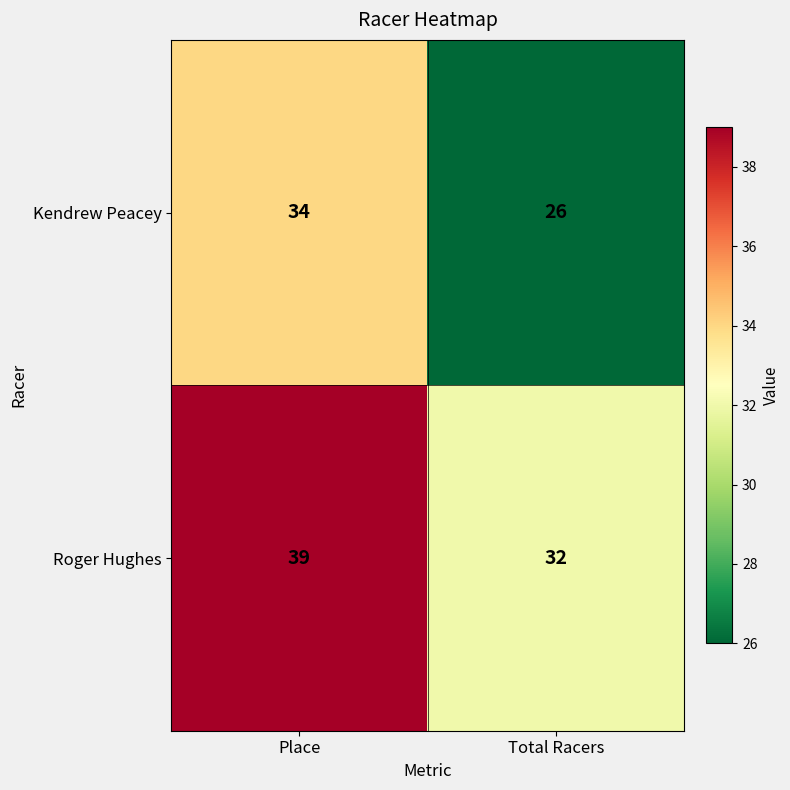

What value does the Kendrew Peacey series have at Place?

34